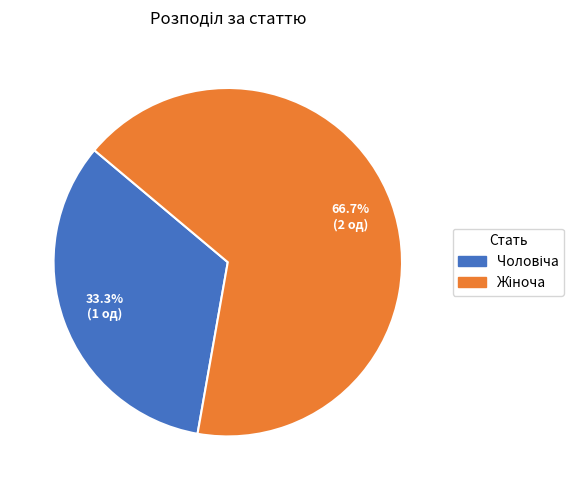

How many slices are in this pie chart?

2